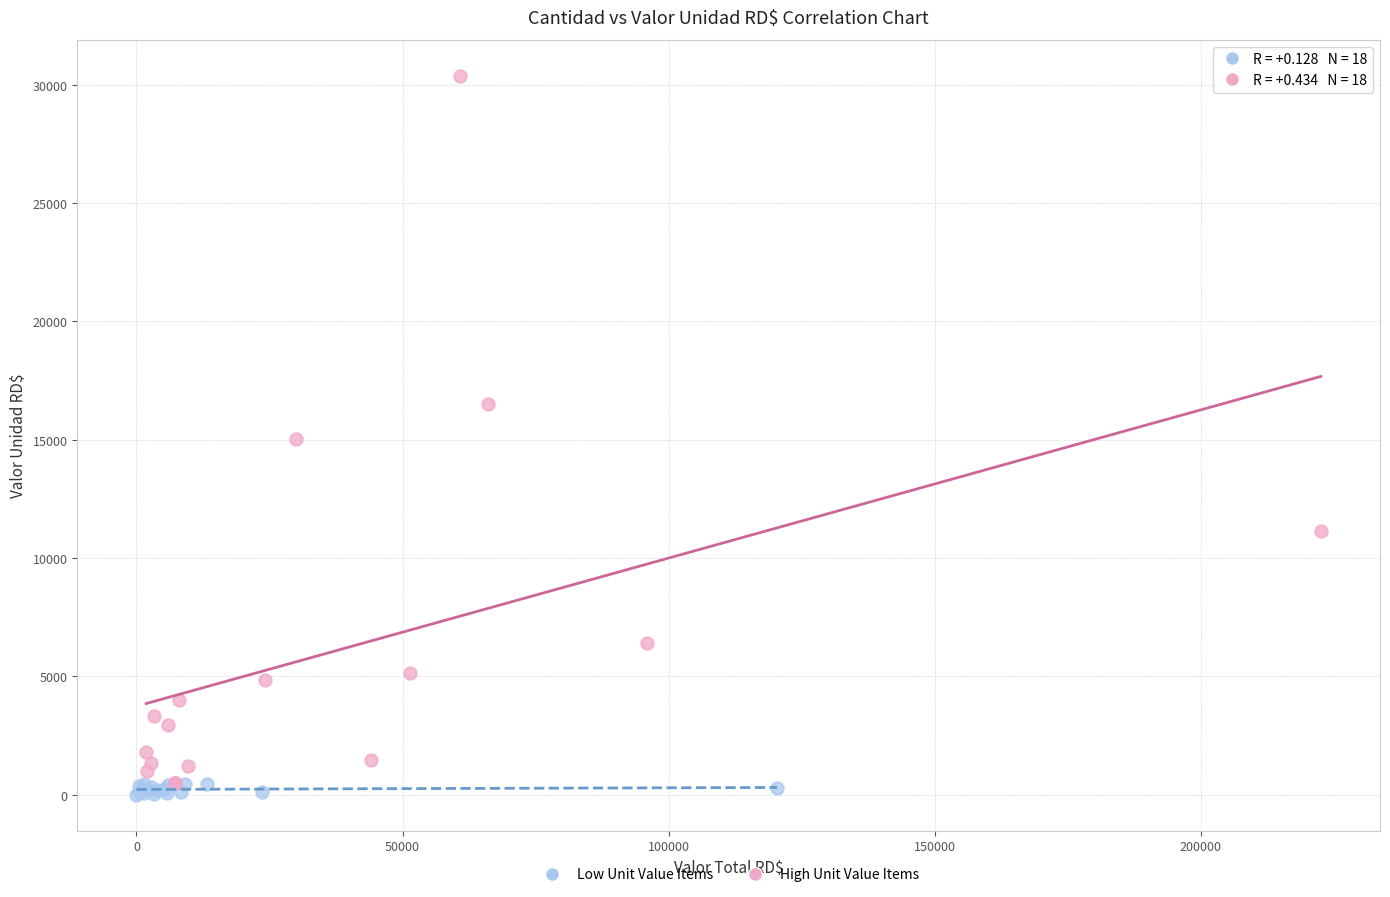

What are all the series names shown in the legend?

Low Unit Value Items, High Unit Value Items